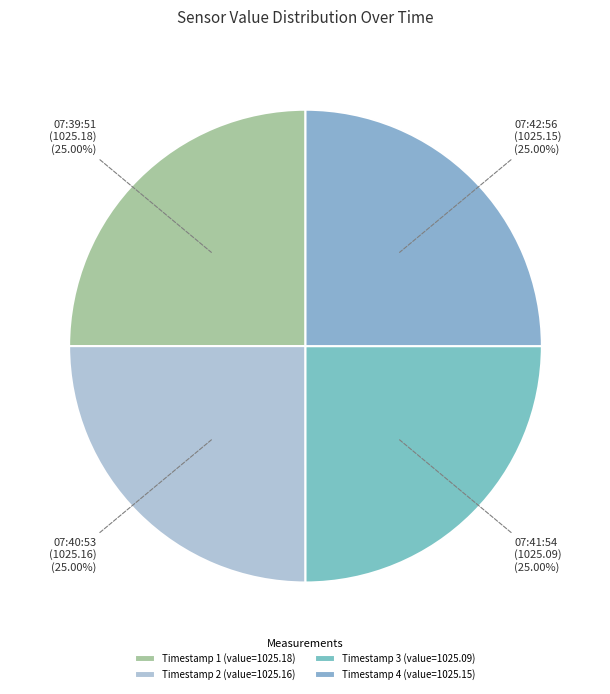

How many segments does this pie chart have?

4